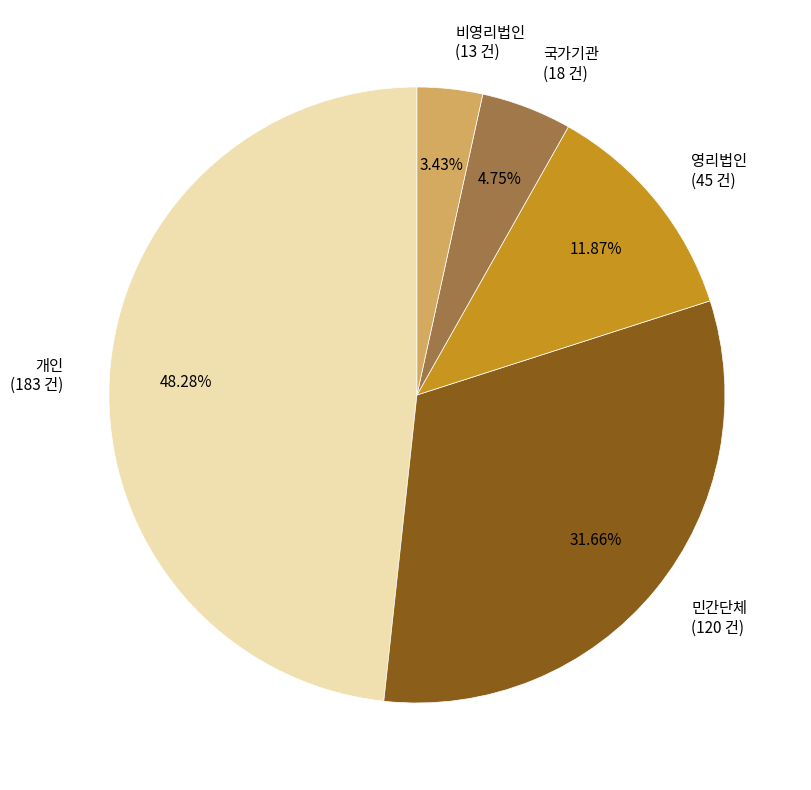

What percentage is the 비영리법인 slice, to the nearest percent?

3%